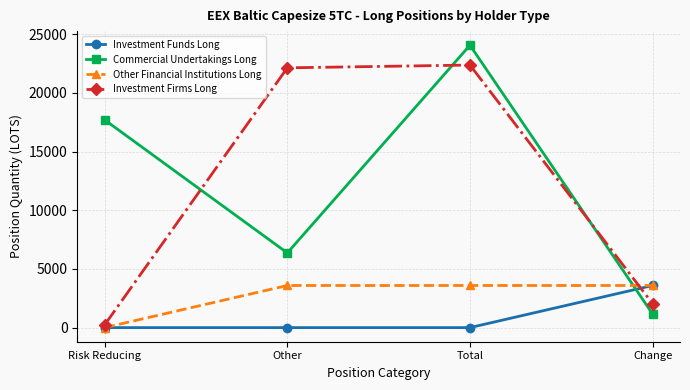

How many lines are shown in the chart?

4